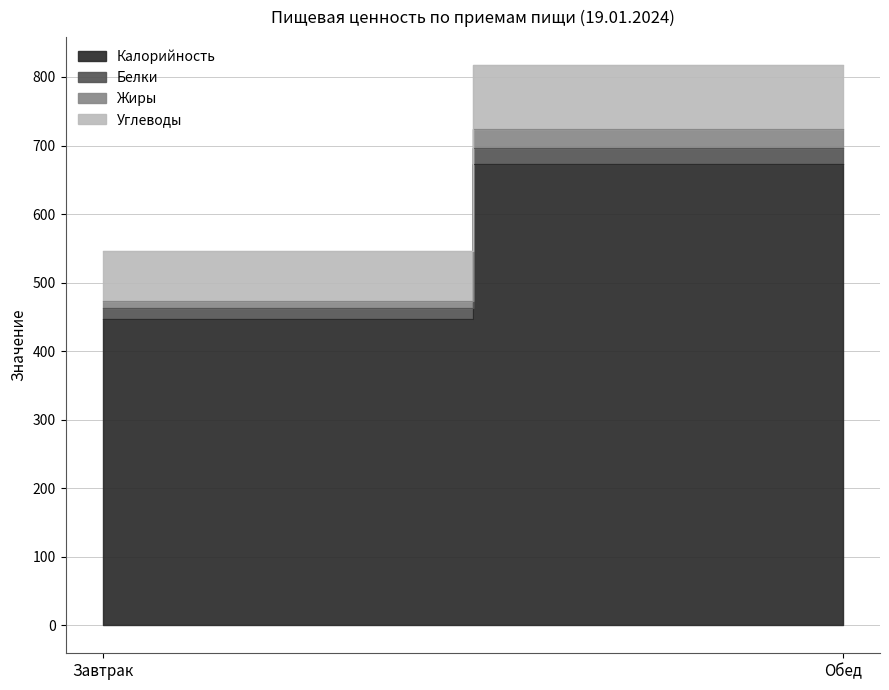

What is the difference between the highest and lowest values at Обед?

648.3